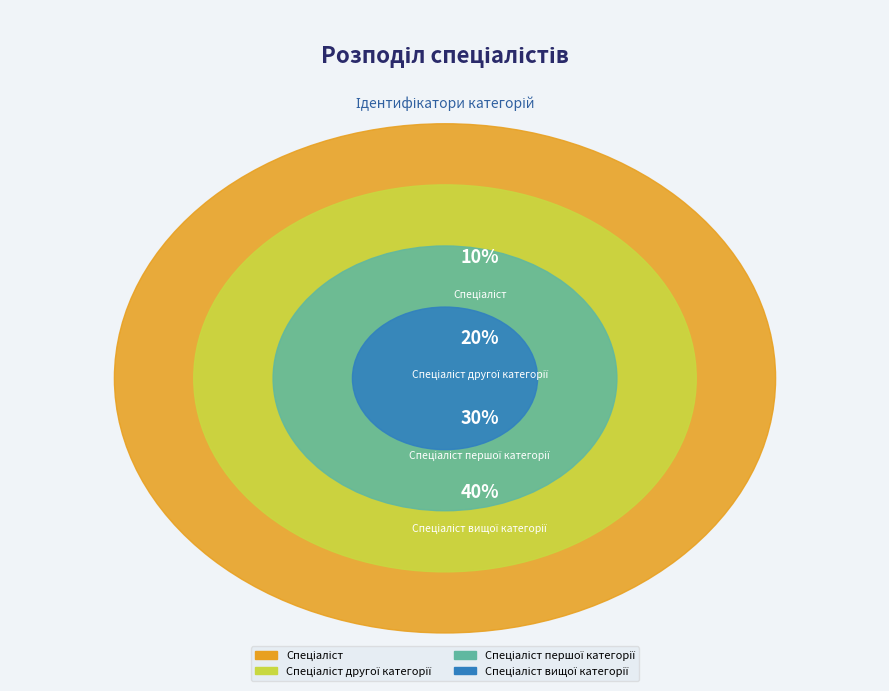

To the nearest percent, what portion does Спеціаліст першої категорії represent?

30%